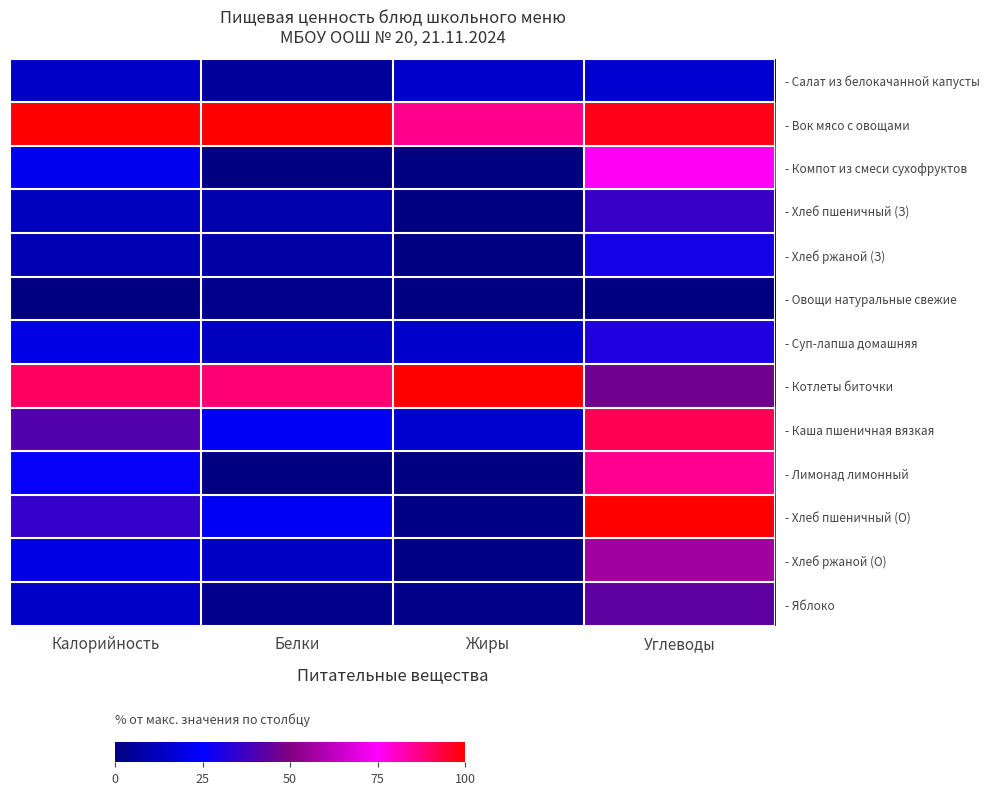

What is the greatest value displayed?

1.0